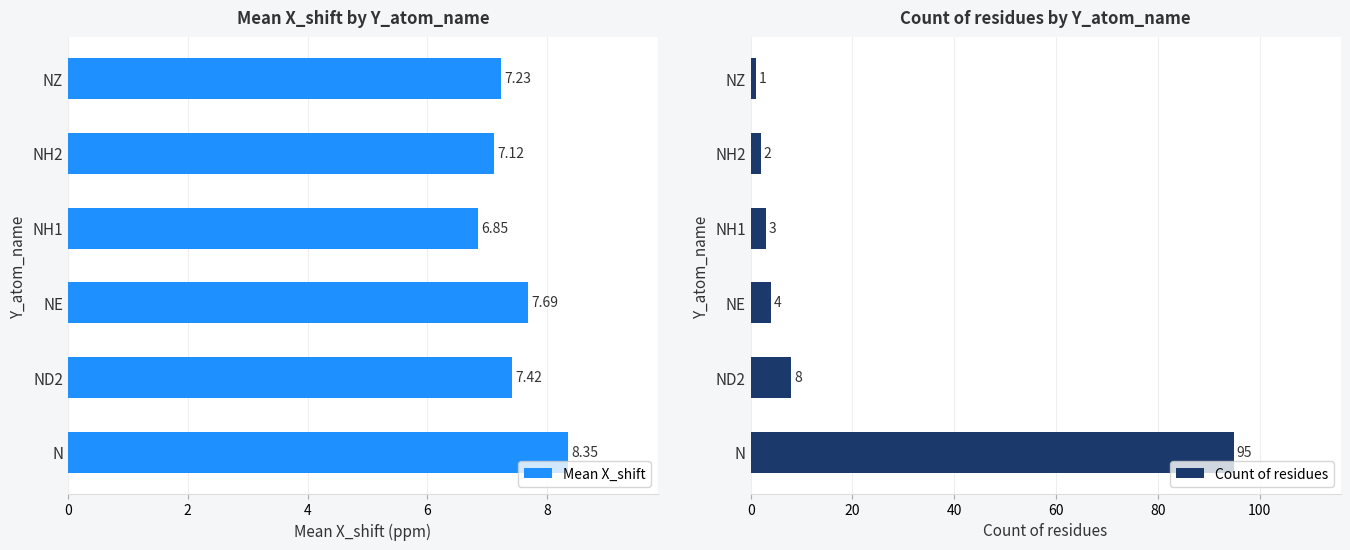

What is the sum of all Mean X_shift values?

44.7